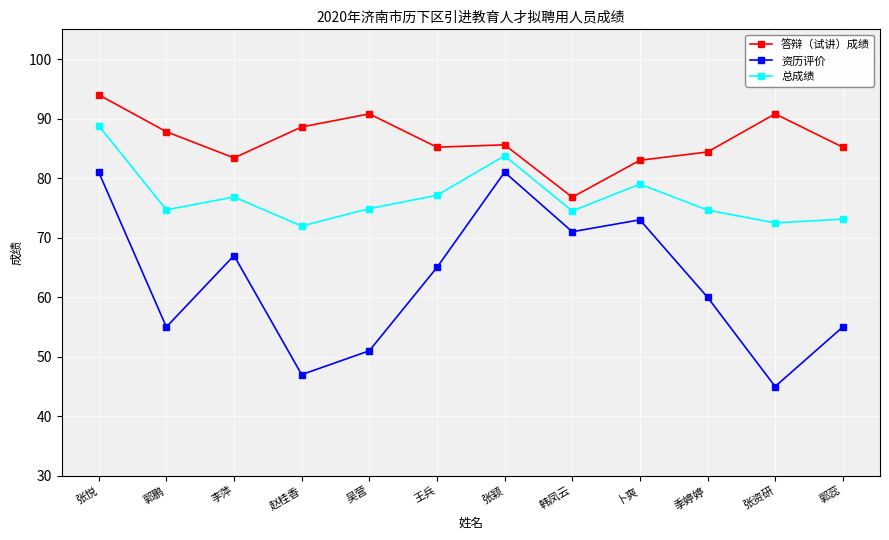

Which series has the largest total across all categories?

答辩（试讲）成绩